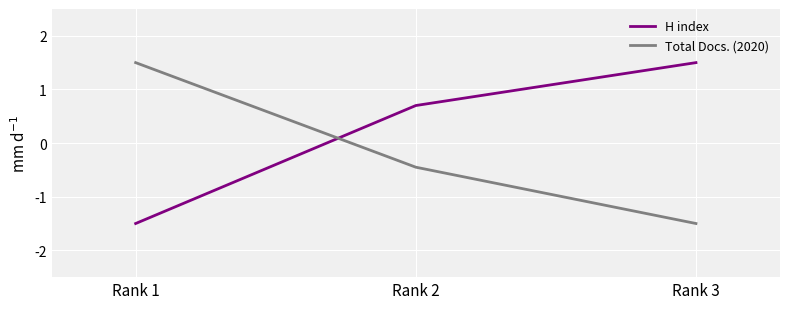

How many values in Total Docs. (2020) are above zero?

1